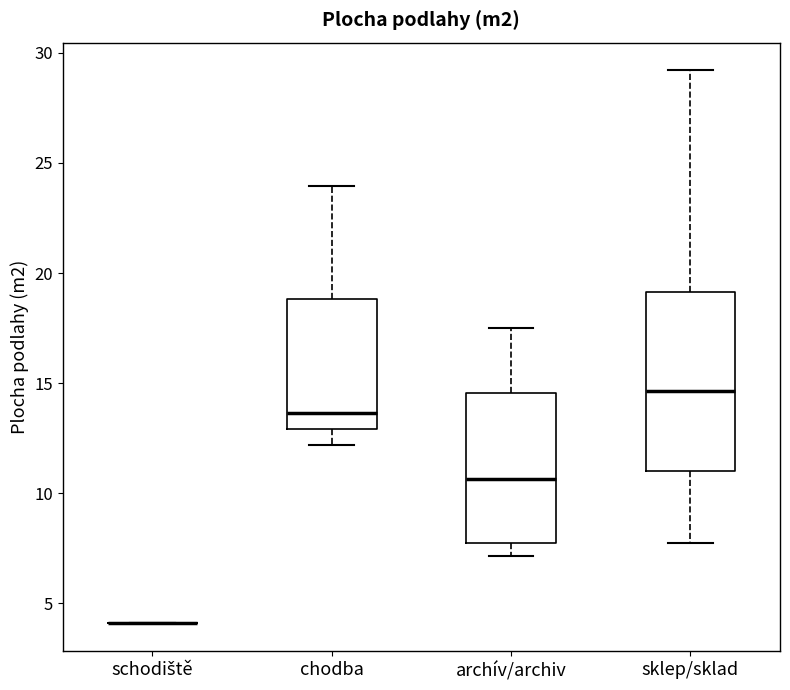

Reading left to right, transcribe this box plot: for each box, give where its median line is, the range the box spans, and where its two whiskers end, as read against the y-axis. The values are not printed on the chart, so give them approximately, as read against the axis.

schodiště: box collapsed to a line at 4.0, whiskers 4.0 to 4.0
chodba: median 13.5, box 13.0 to 19.0, whiskers 12.0 to 24.0
archív/archiv: median 10.5, box 7.5 to 14.5, whiskers 7.0 to 17.5
sklep/sklad: median 14.5, box 11.0 to 19.0, whiskers 7.5 to 29.0